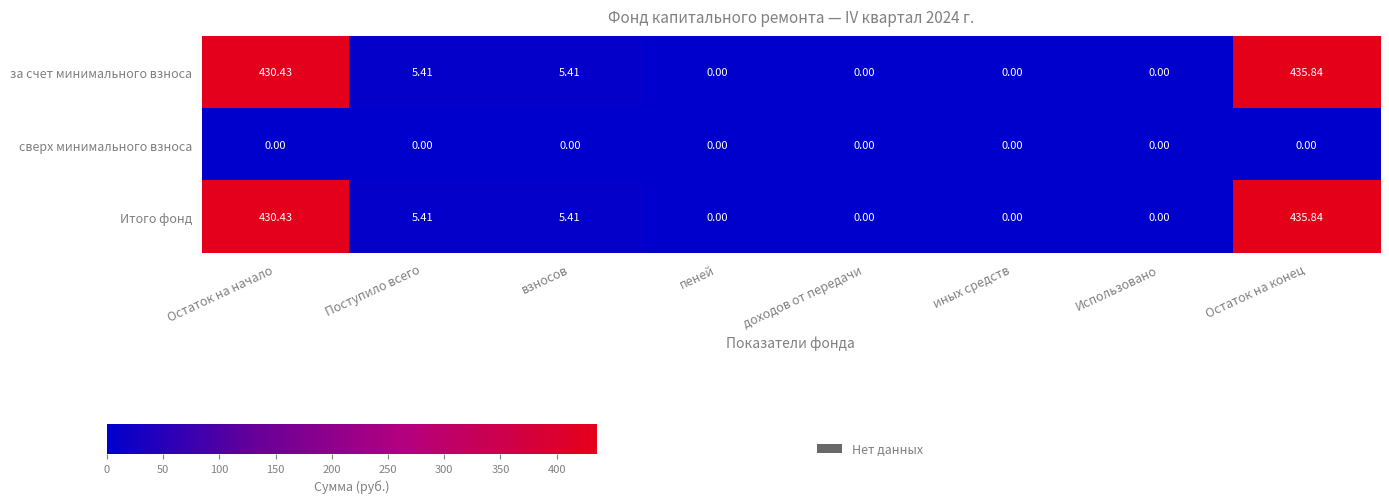

At how many categories does at least one series exceed 395?

2